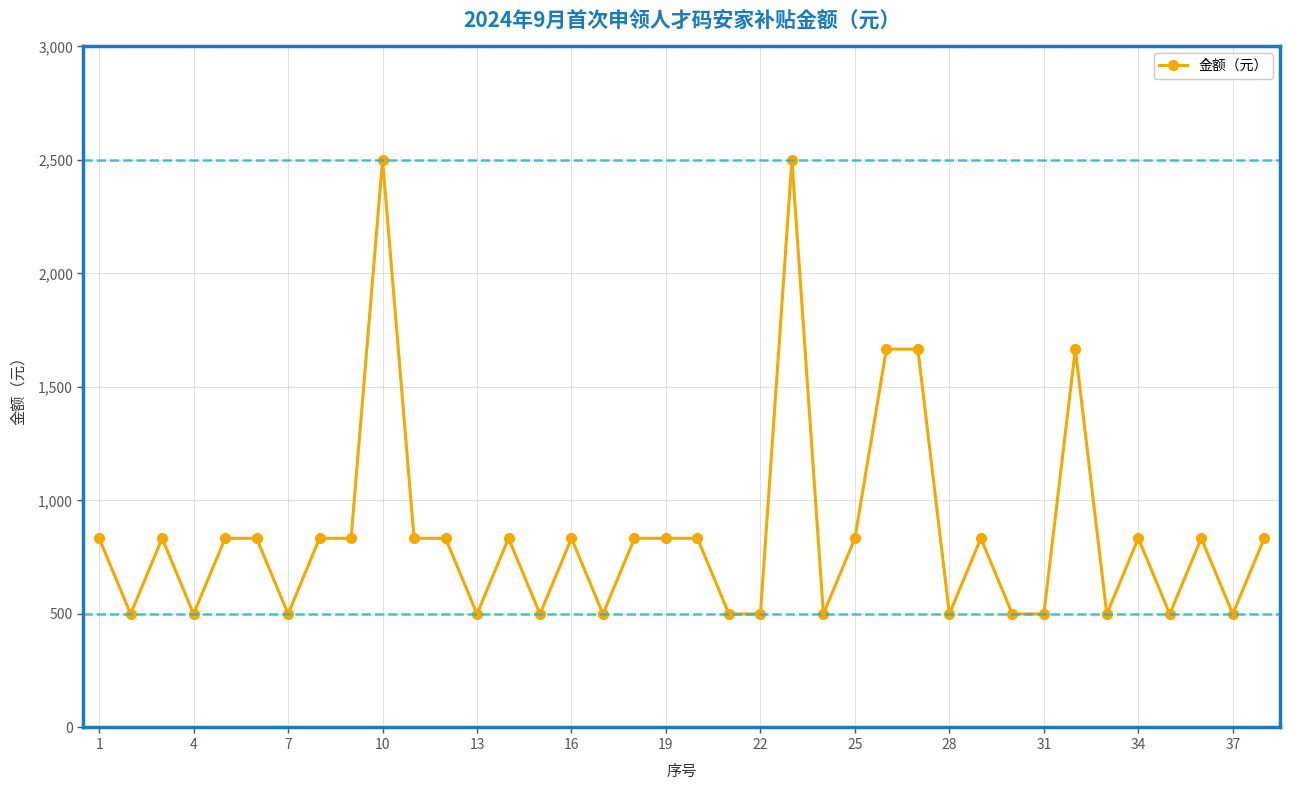

True or false: the data has more than 2 interior local peaks.

True